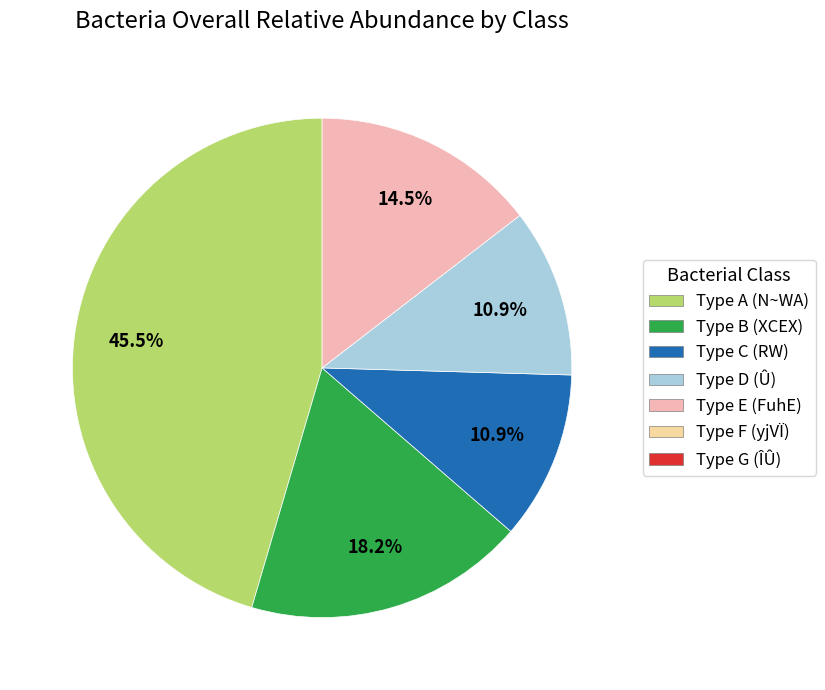

Does any single category account for the majority?

No